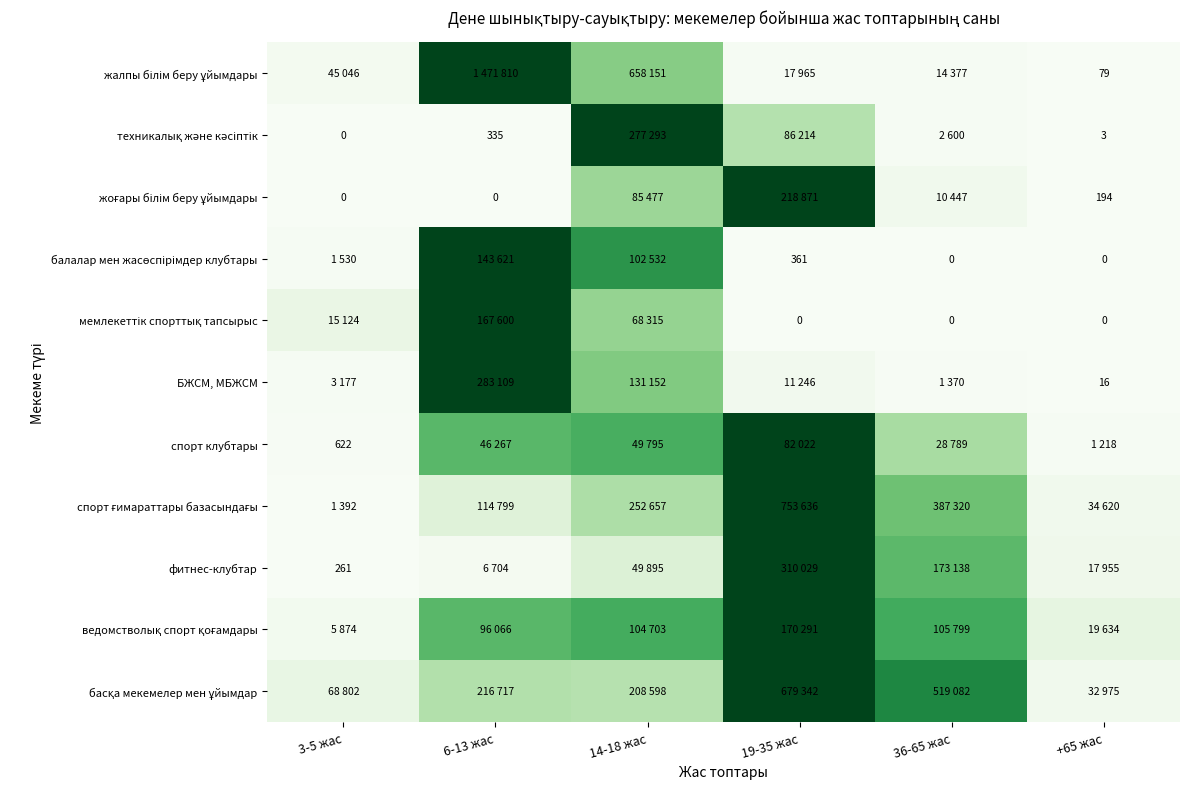

At which category does the chart reach its minimum across all series?

3-5 жас